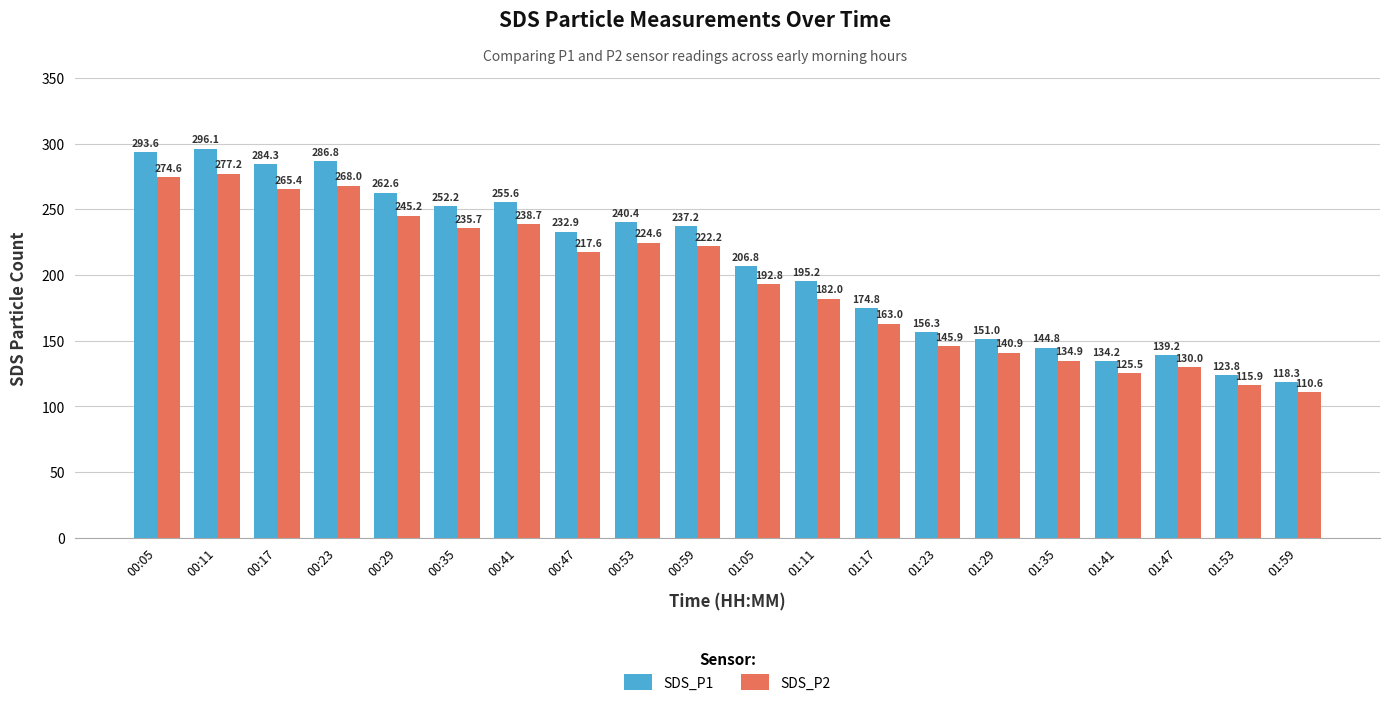

What is the sum of the SDS_P2 values at 00:23 and 01:47?

398.0